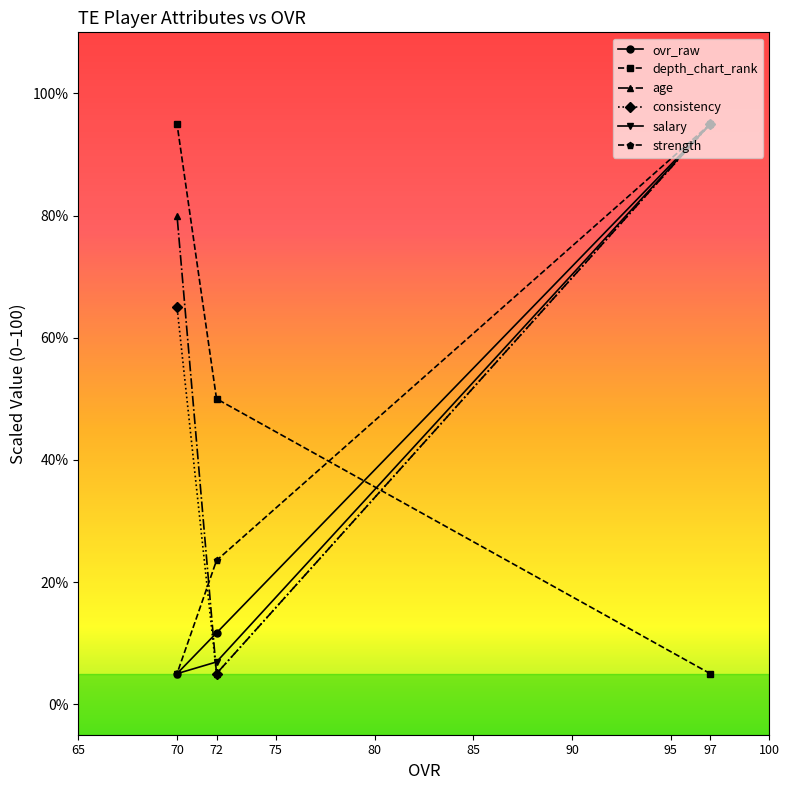

What is the minimum value shown in the chart?

5.0